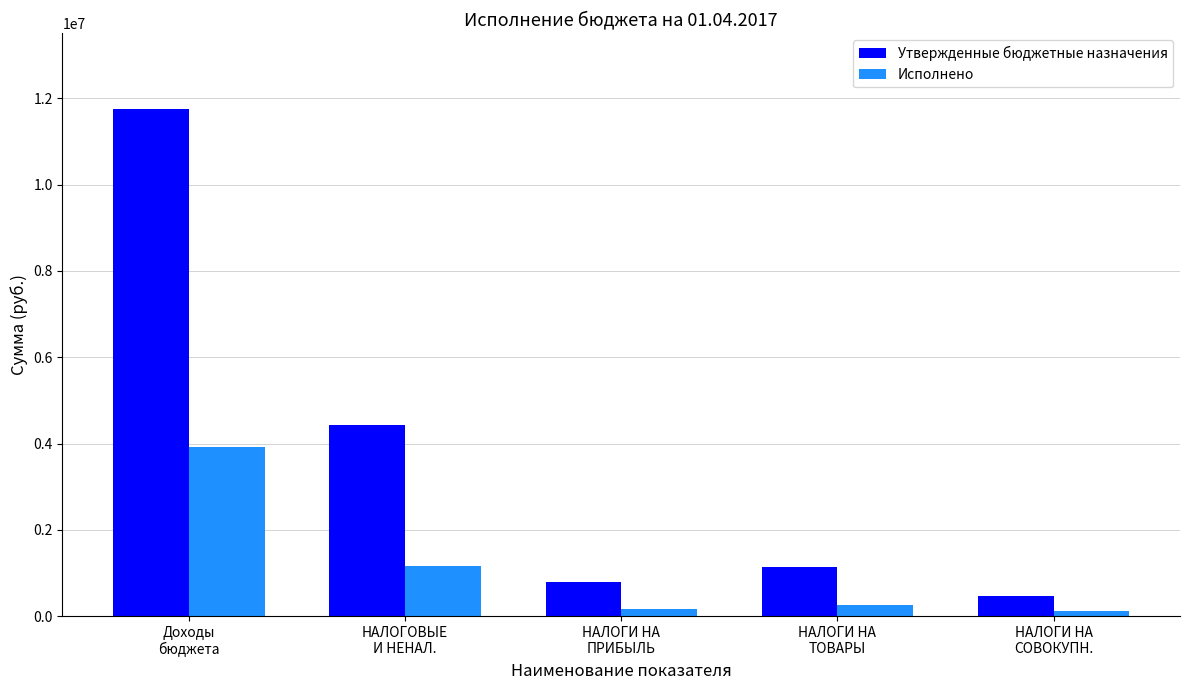

What is the minimum value shown in the chart?

130117.0